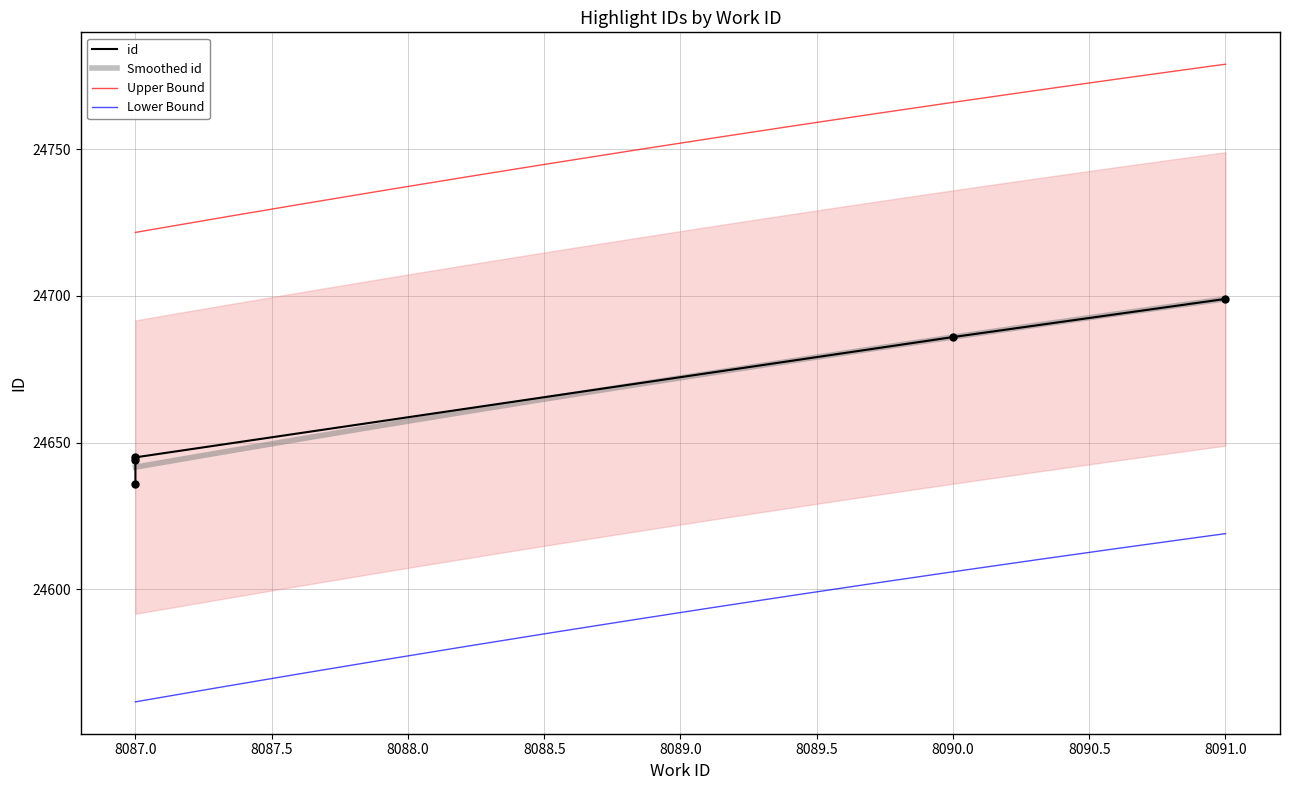

What is the change in value from 8090 to 8091?

+13